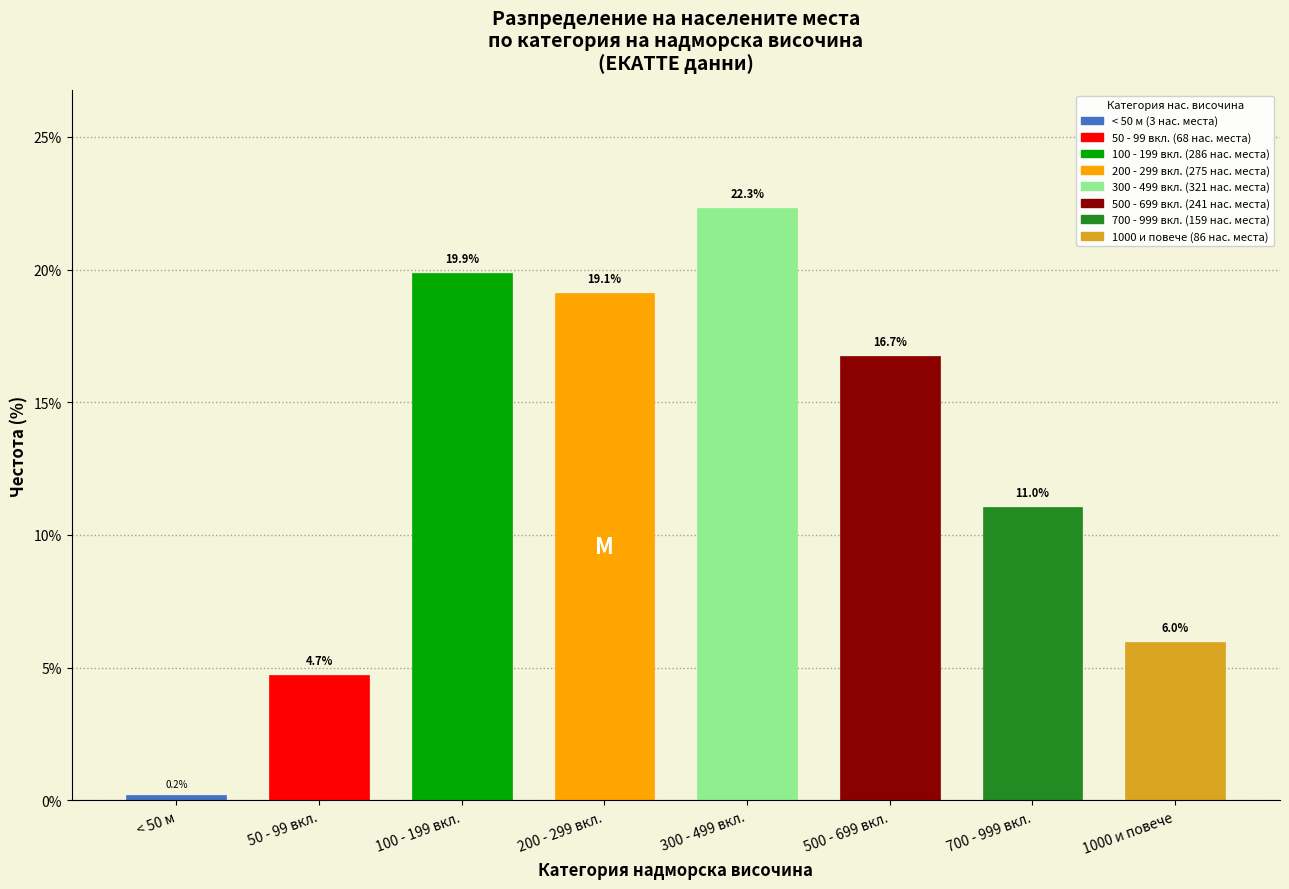

Reading left to right, extract all data points from this chart.

0.2	4.7	19.9	19.1	22.3	16.7	11.0	6.0